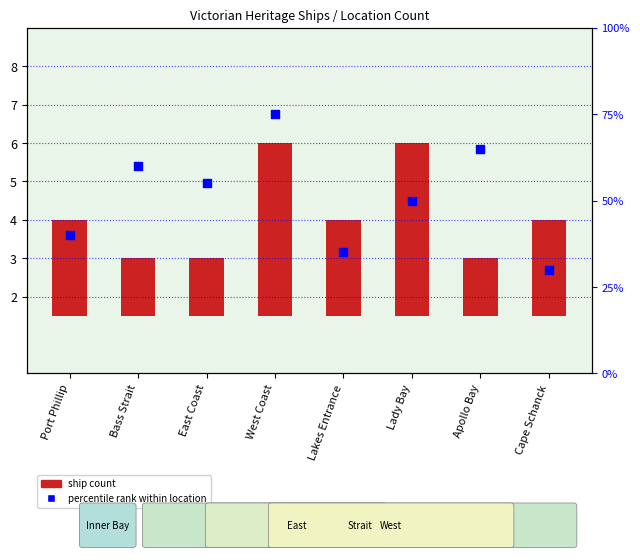

Which series reaches the maximum Y coordinate?

percentile rank within location